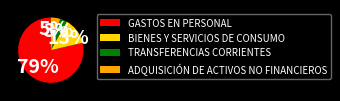

How many segments does this pie chart have?

4